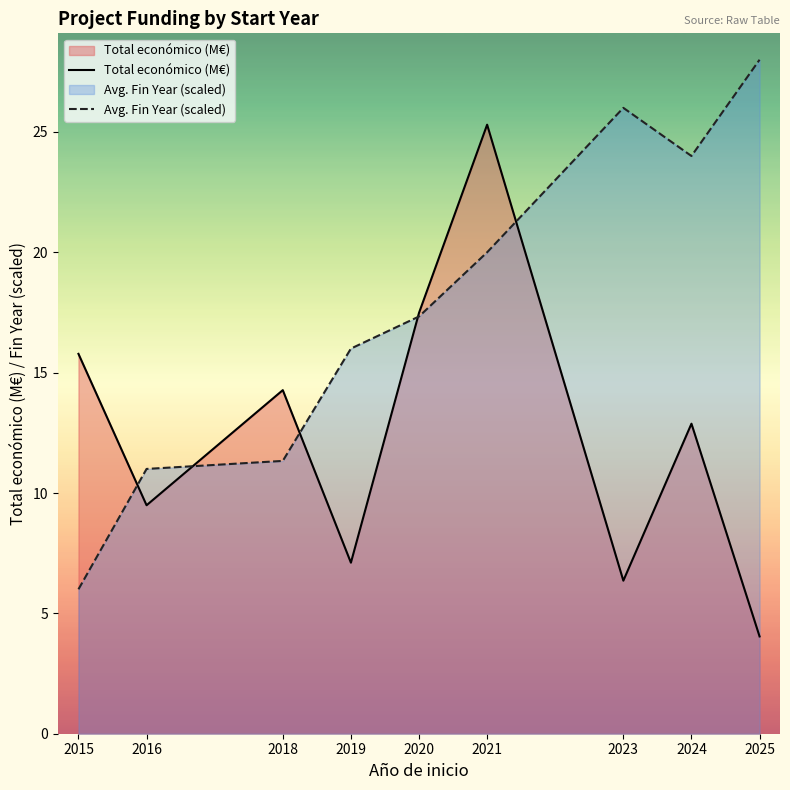

What is the difference between the maximum and second lowest values in the Avg. Fin Year (scaled) series?

17.0